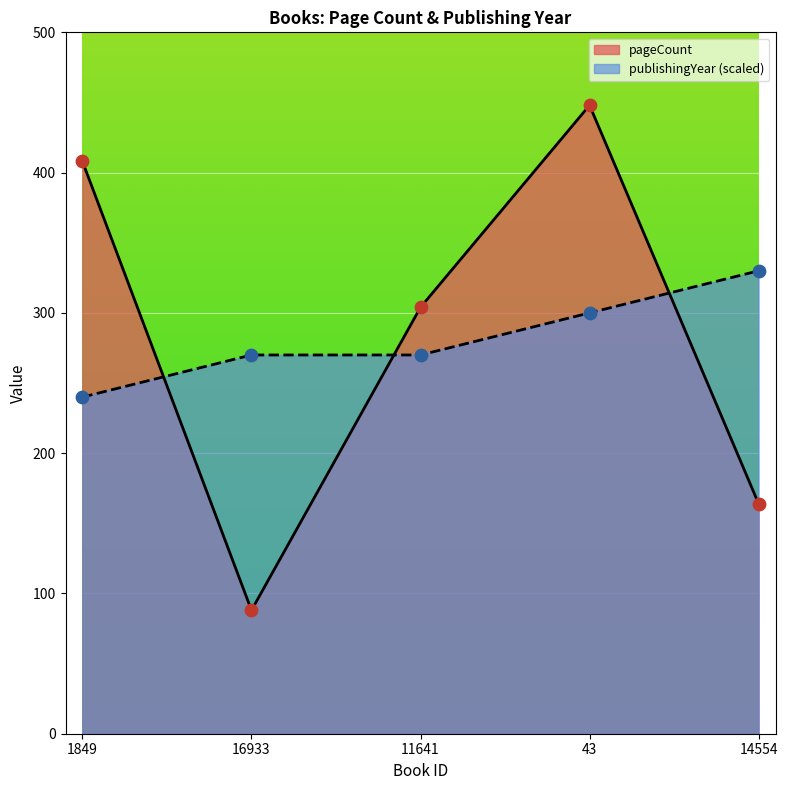

What is the total value across all series at 14554?

494